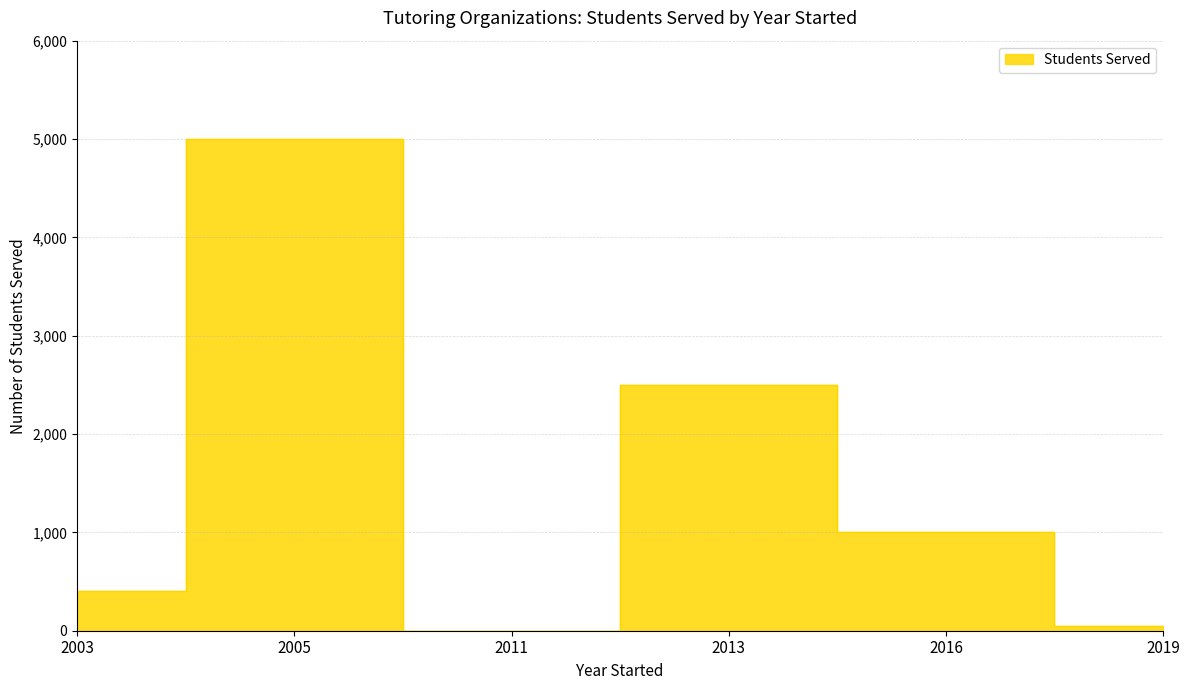

How many points are higher than both their immediate neighbors (excluding endpoints)?

2